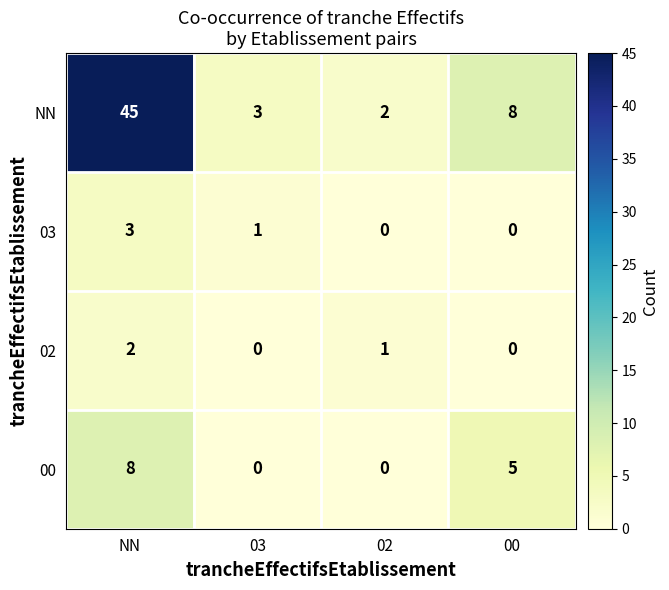

How many data points does each series have?

4